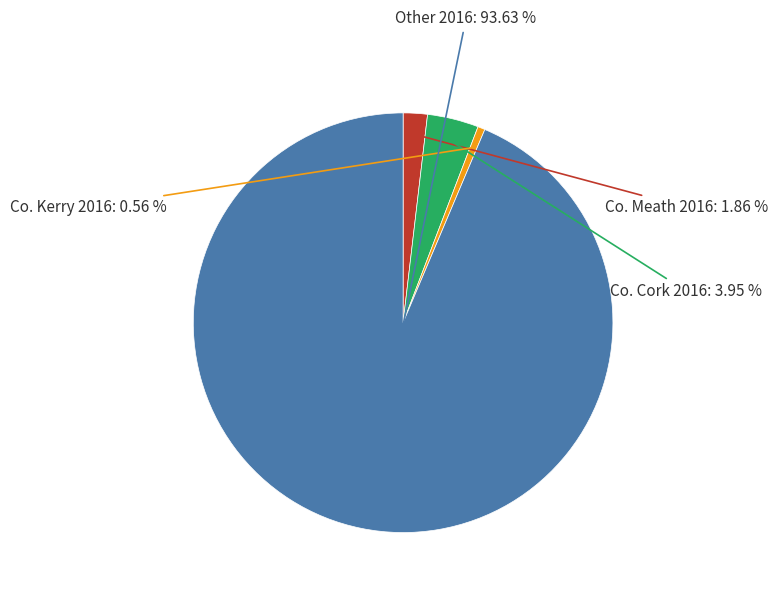

Is there a majority slice in this chart?

Yes